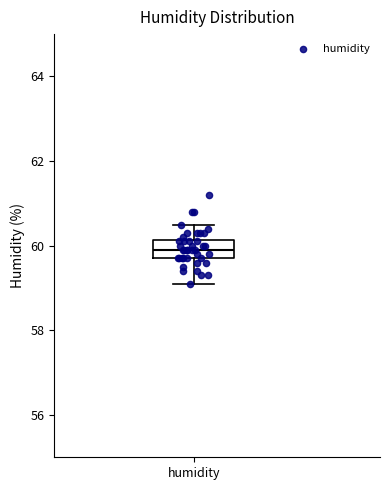

Transcribe this box plot: give where the median line is, the range the box spans, and where the two whiskers end, as read against the y-axis. The values are not printed on the chart, so give them approximately, as read against the axis.

median 60.0, box 59.8 to 60.2, whiskers 59.2 to 60.6